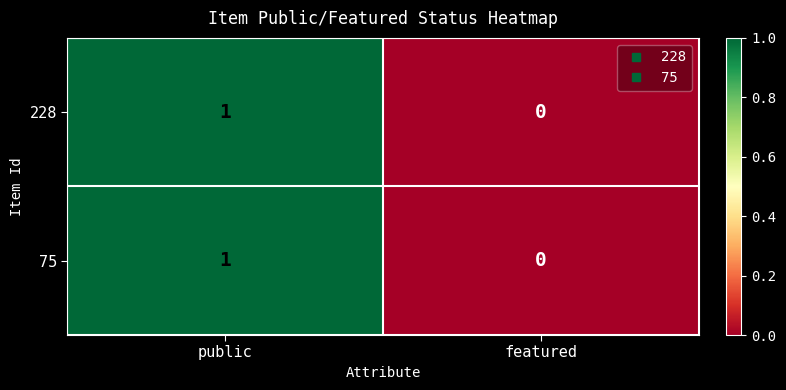

Rank the categories by 228 value from lowest to highest.

featured, public